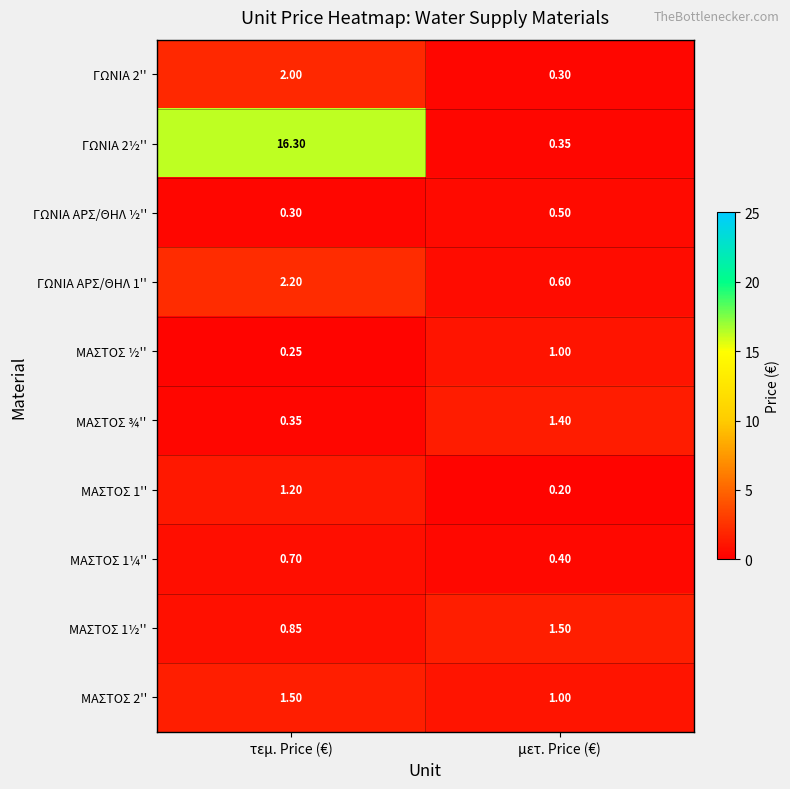

How many categories are shown in the chart?

2